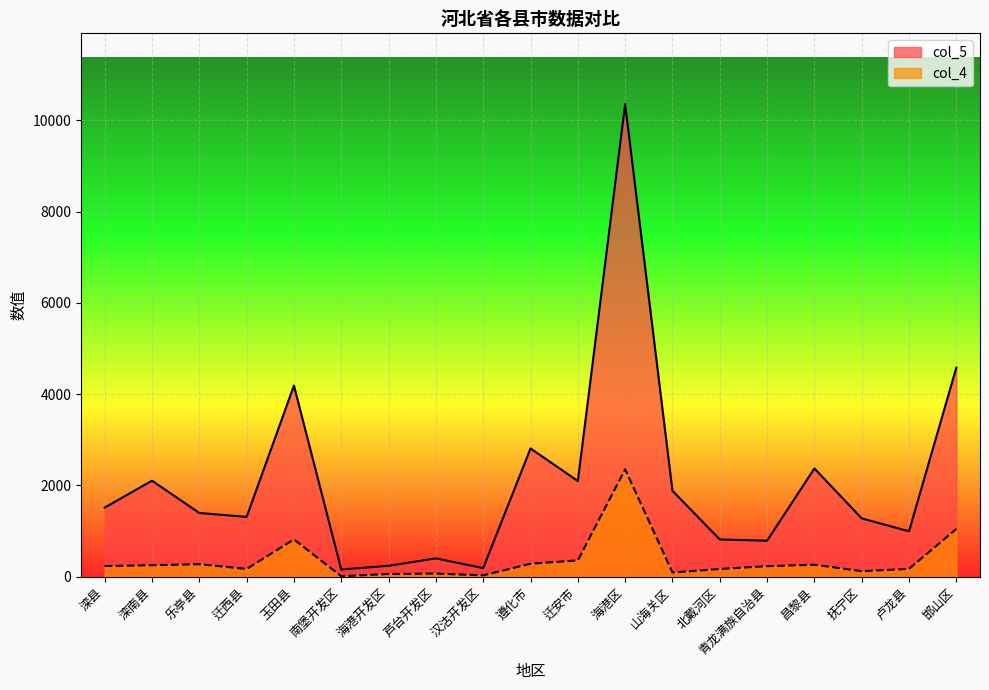

At which category does col_4 reach its first local peak?

乐亭县